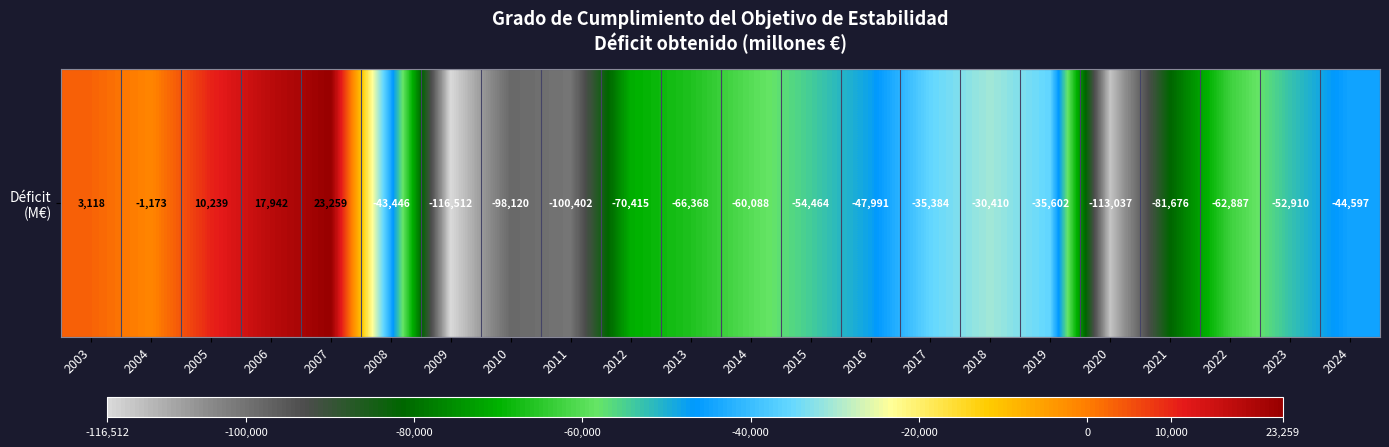

What is the difference between the values at 2022 and 2011?

37515